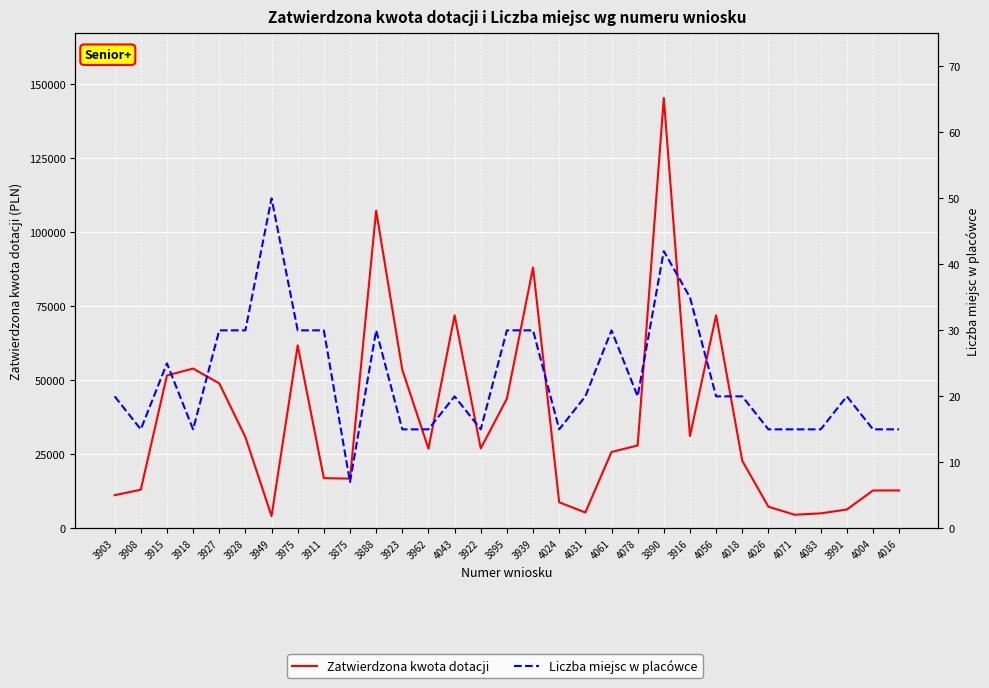

The Zatwierdzona kwota dotacji series shows 9104.2 at 4083. True or false?

False